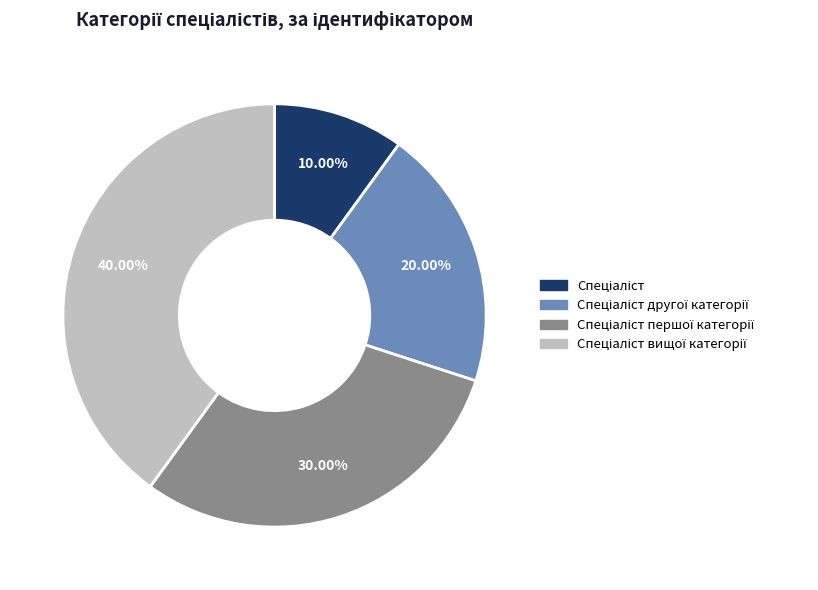

To the nearest percent, what is the difference between the largest and smallest slice percentages?

30%